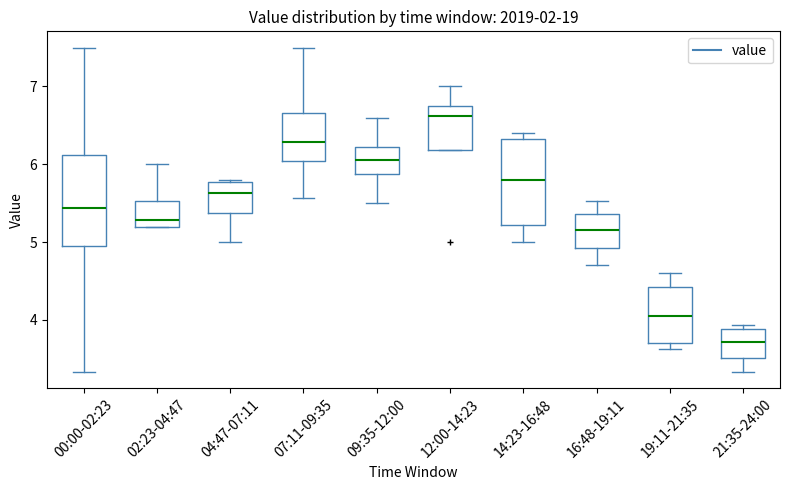

Reading left to right, read every box against the y-axis: the position of its median line, the range the box covers, and the ends of its whiskers. The values are not printed on the chart, so give them approximately, as read against the axis.

00:00-02:23: median 5.4, box 5.0 to 6.1, whiskers 3.3 to 7.5
02:23-04:47: median 5.3, box 5.2 to 5.5, whiskers 5.2 to 6.0
04:47-07:11: median 5.6, box 5.4 to 5.8, whiskers 5.0 to 5.8
07:11-09:35: median 6.3, box 6.0 to 6.7, whiskers 5.6 to 7.5
09:35-12:00: median 6.1, box 5.9 to 6.2, whiskers 5.5 to 6.6
12:00-14:23: median 6.6, box 6.2 to 6.8, whiskers 6.2 to 7.0
14:23-16:48: median 5.8, box 5.2 to 6.3, whiskers 5.0 to 6.4
16:48-19:11: median 5.2, box 4.9 to 5.4, whiskers 4.7 to 5.5
19:11-21:35: median 4.1, box 3.7 to 4.4, whiskers 3.6 to 4.6
21:35-24:00: median 3.7, box 3.5 to 3.9, whiskers 3.3 to 3.9 (just above the box's upper edge)